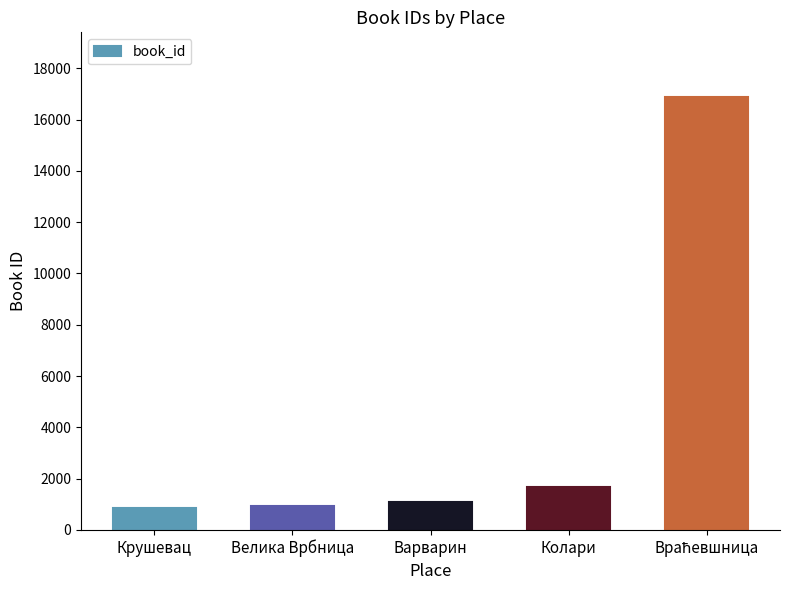

Which has a higher value, Колари or Варварин?

Колари